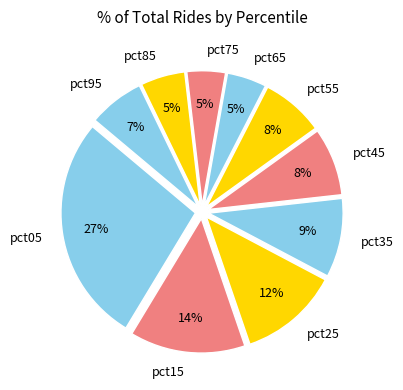

Is it true that pct25 is 12% of the pie?

True